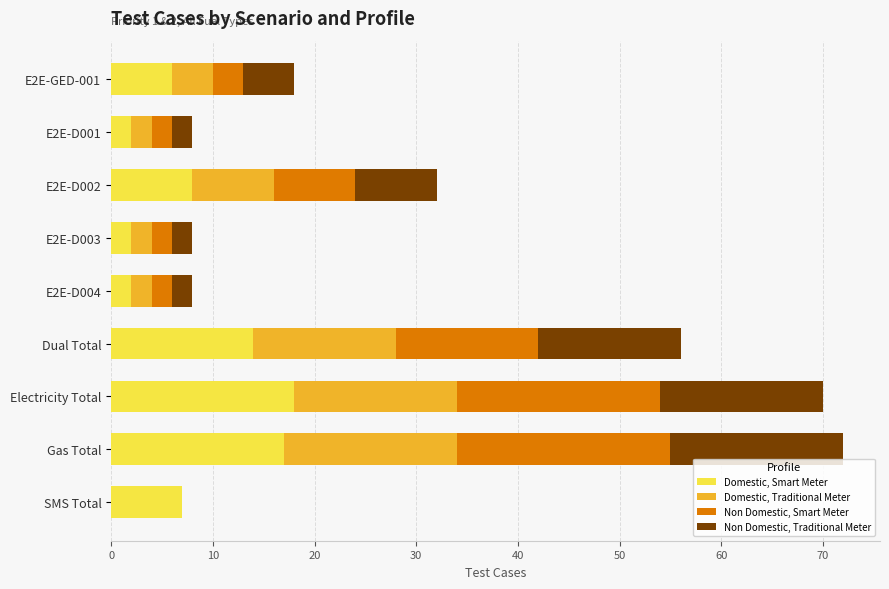

What is the total value across all series at SMS Total?

7